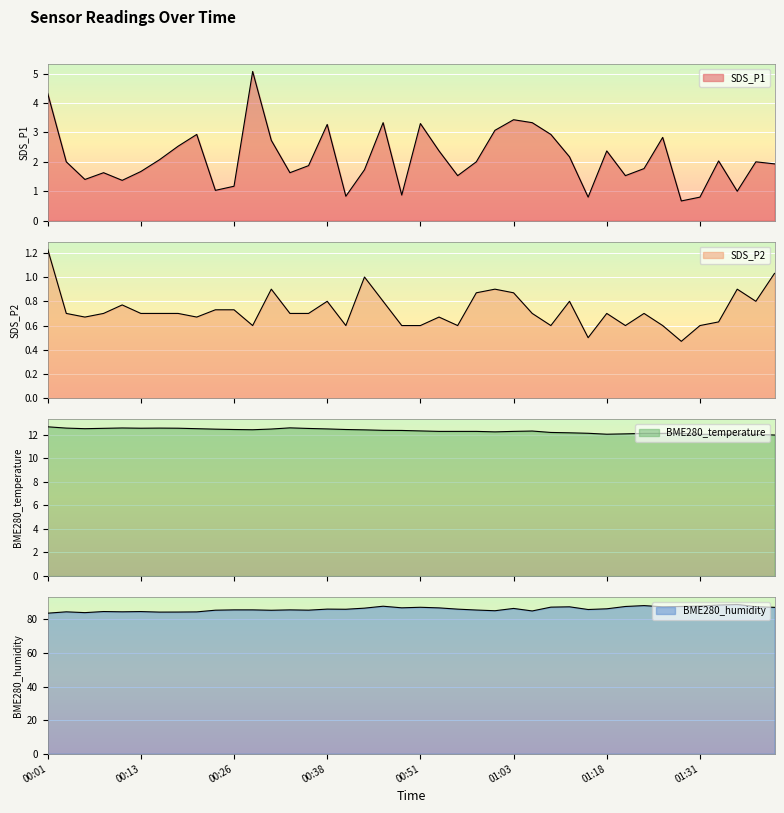

What is the difference between the maximum and minimum values in the SDS_P1 series?

4.4